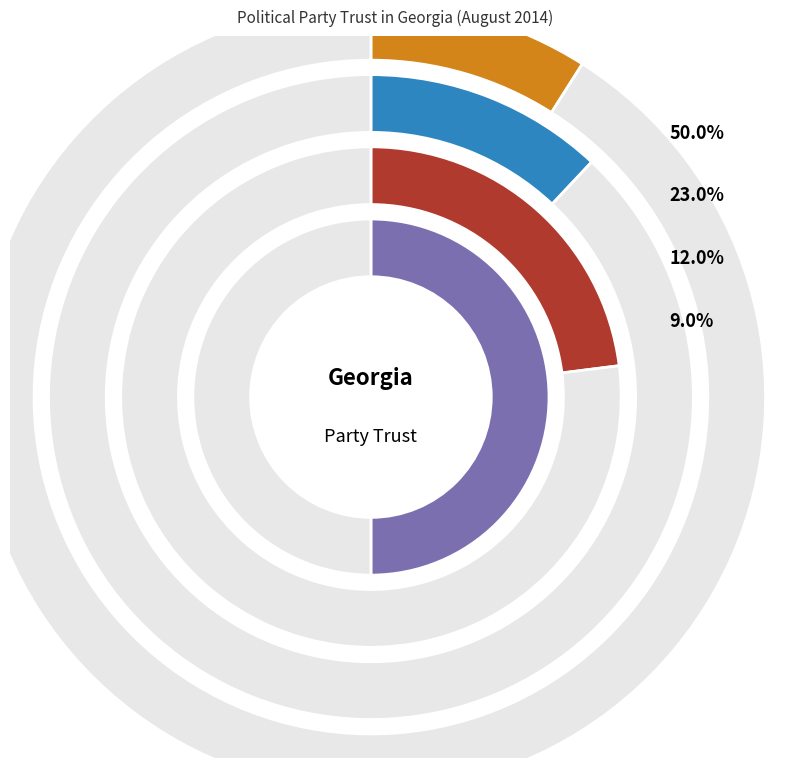

To the nearest percent, what portion does None represent?

12%